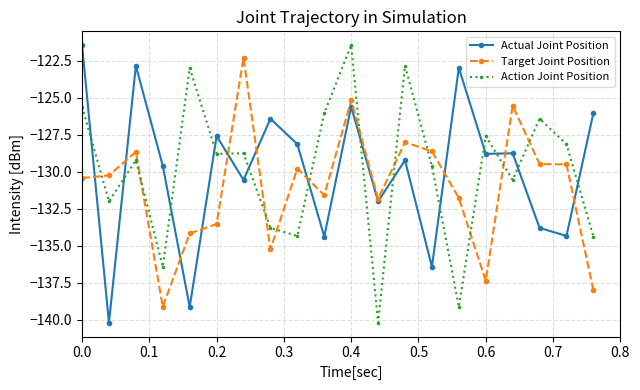

What are all the series names shown in the legend?

Actual Joint Position, Target Joint Position, Action Joint Position